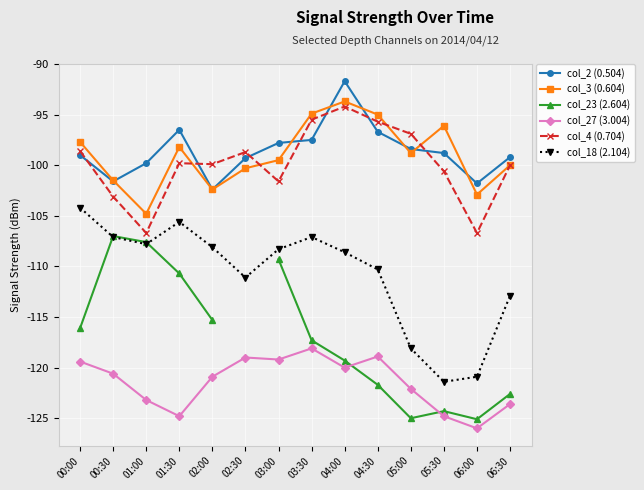

What is the spread (max minus min) of values at 01:30?

28.3